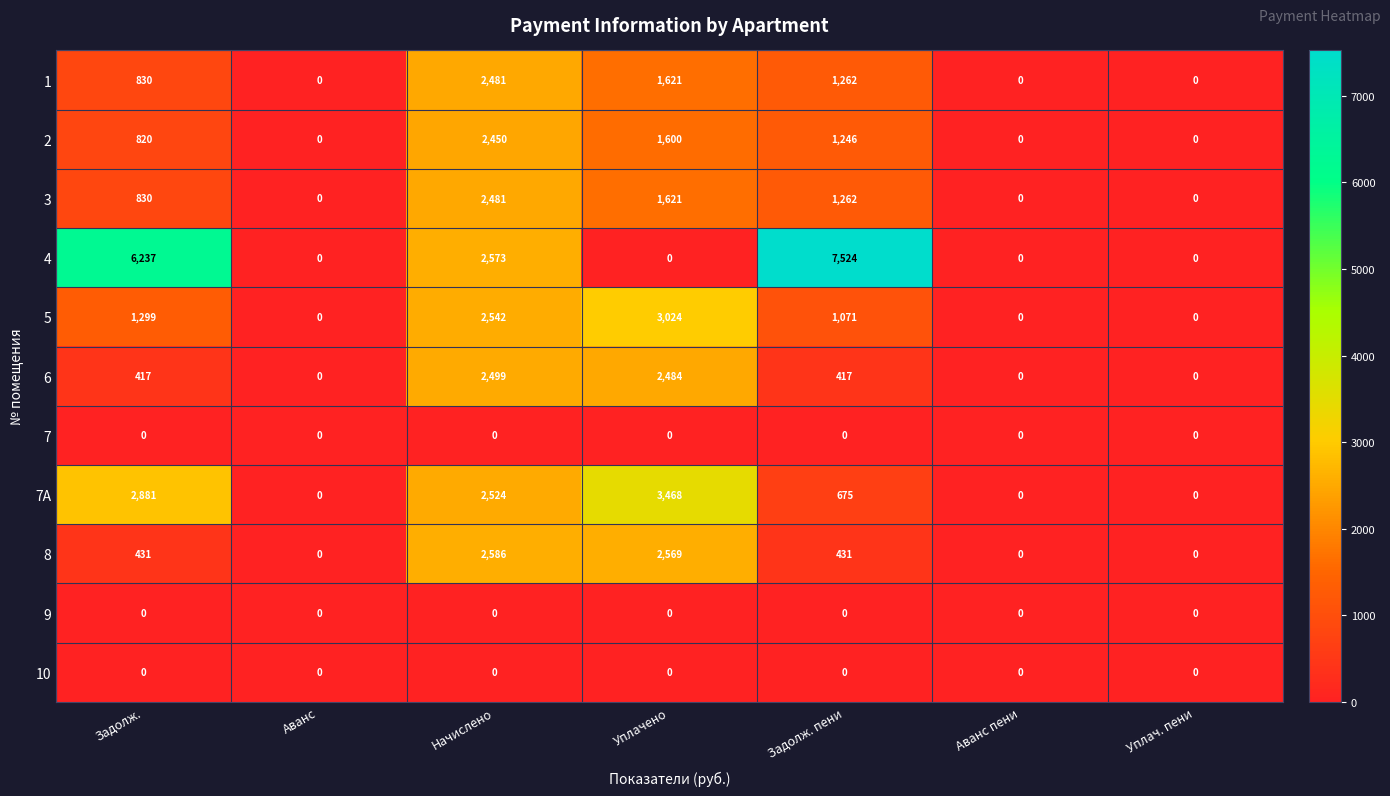

At which category is the sum across all series the highest?

Начислено